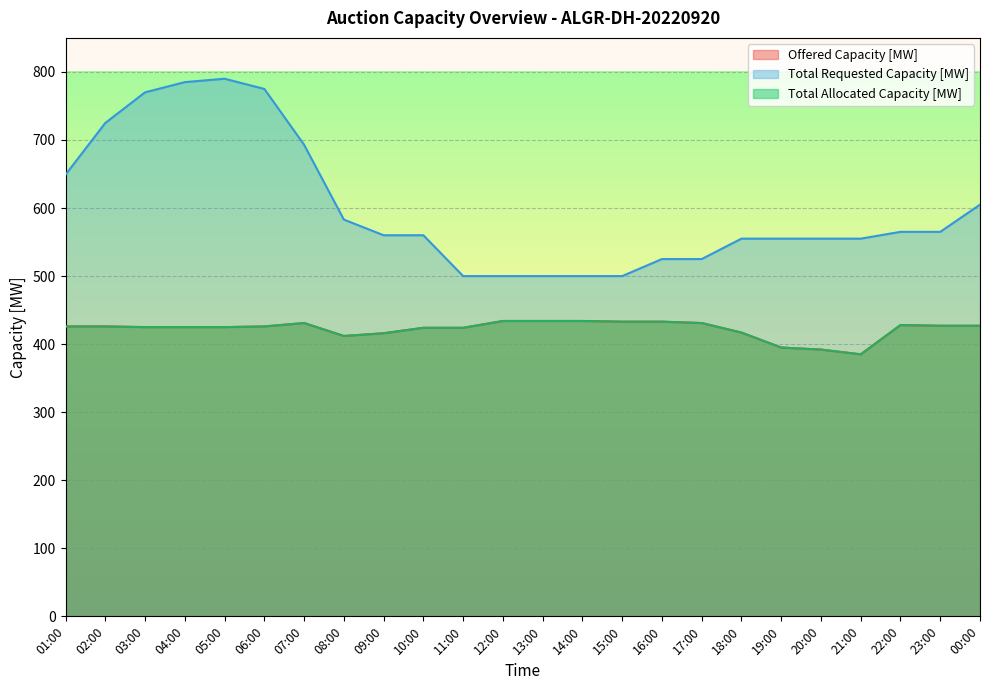

What is the value of the Offered Capacity [MW] point at the 15th from the left?

433